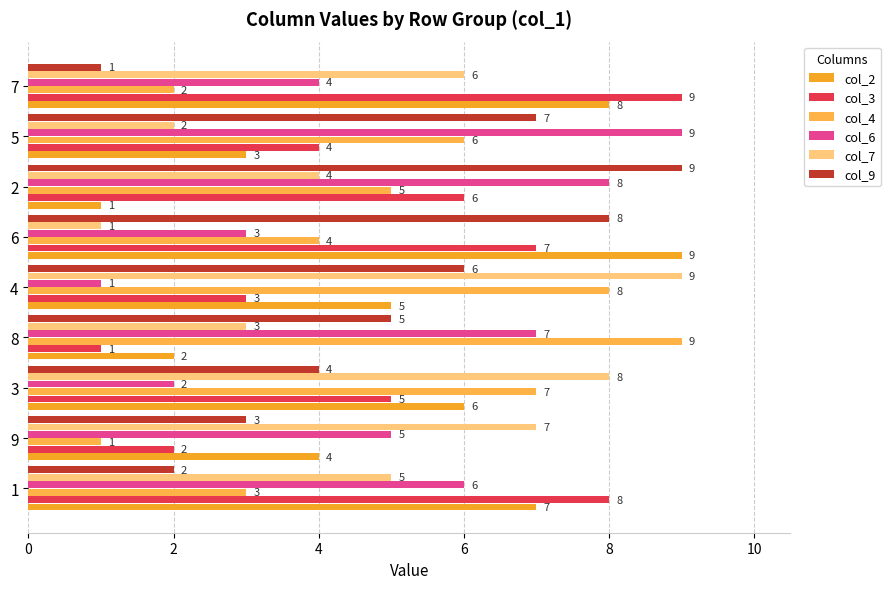

At how many categories does at least one series exceed 2?

9